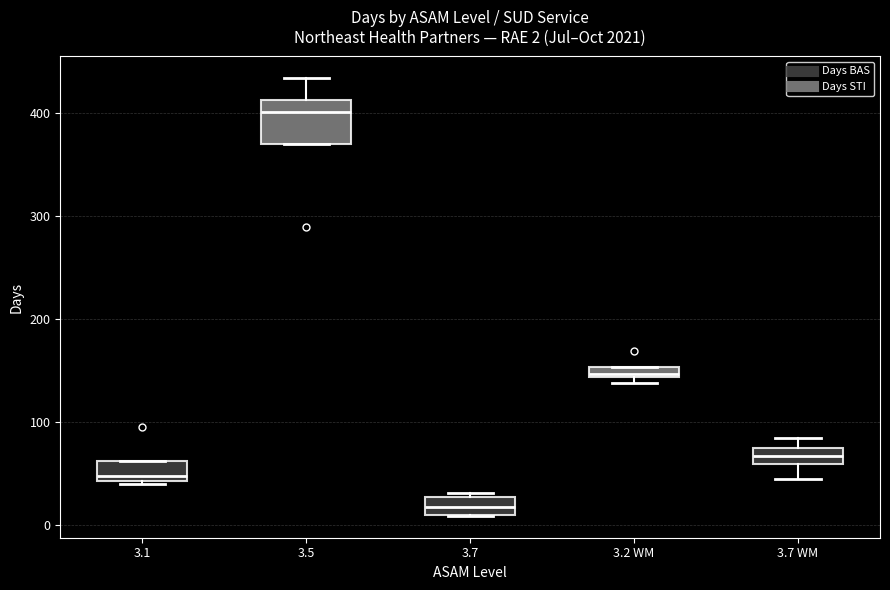

Which box is the tallest, from its lower edge to its upper edge?

3.5